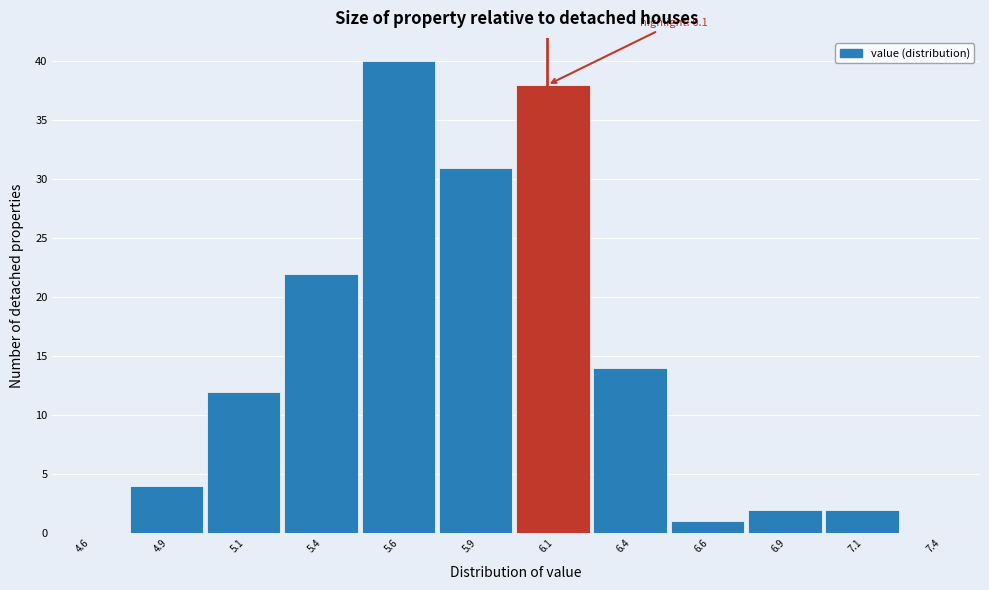

Which range on the x-axis has the tallest bar?

5.50 to 5.75